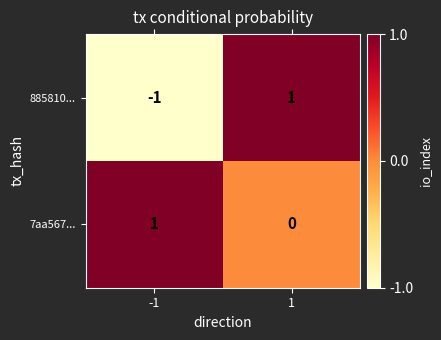

What is the total value across all series at -1?

0